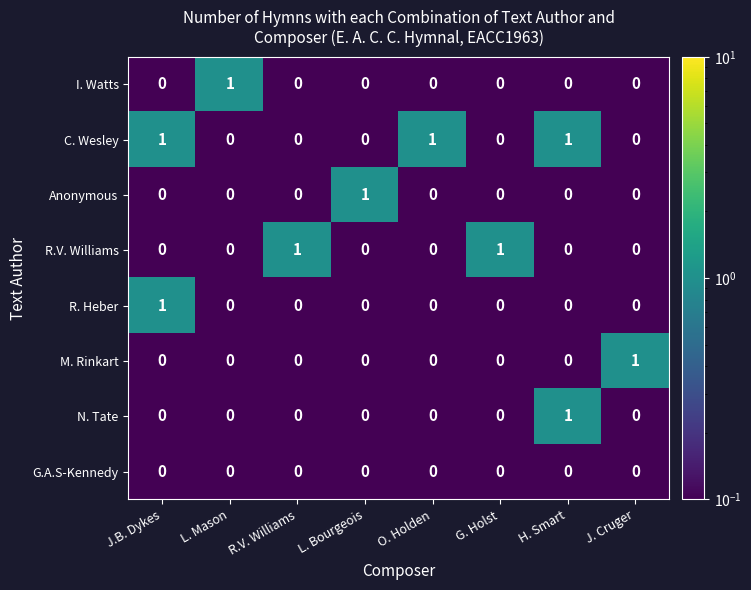

Is it true that R.V. Williams equals 0 at L. Bourgeois?

True